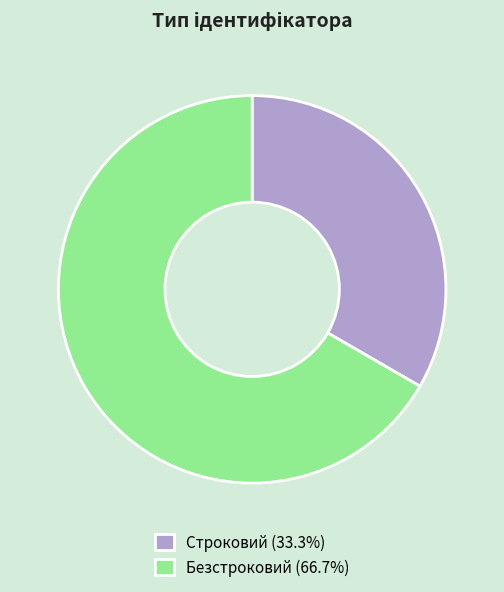

Which category has the smallest portion of the pie?

Строковий